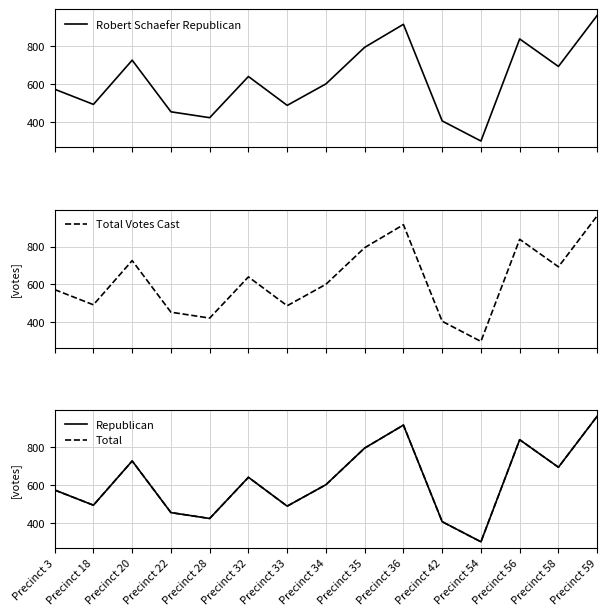

At which category does Robert Schaefer Republican reach its first local peak?

Precinct 20